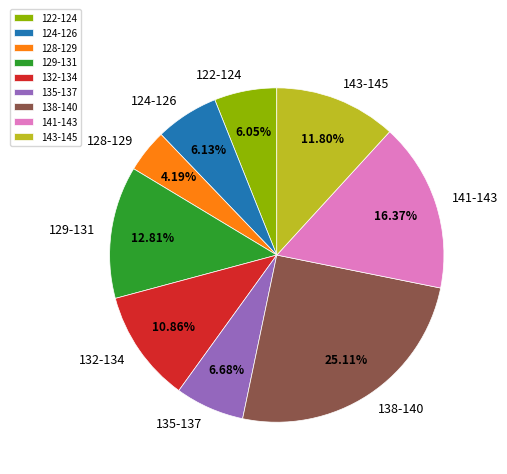

Approximately how many times larger is the value at 132-134 compared to 141-143?

0.7